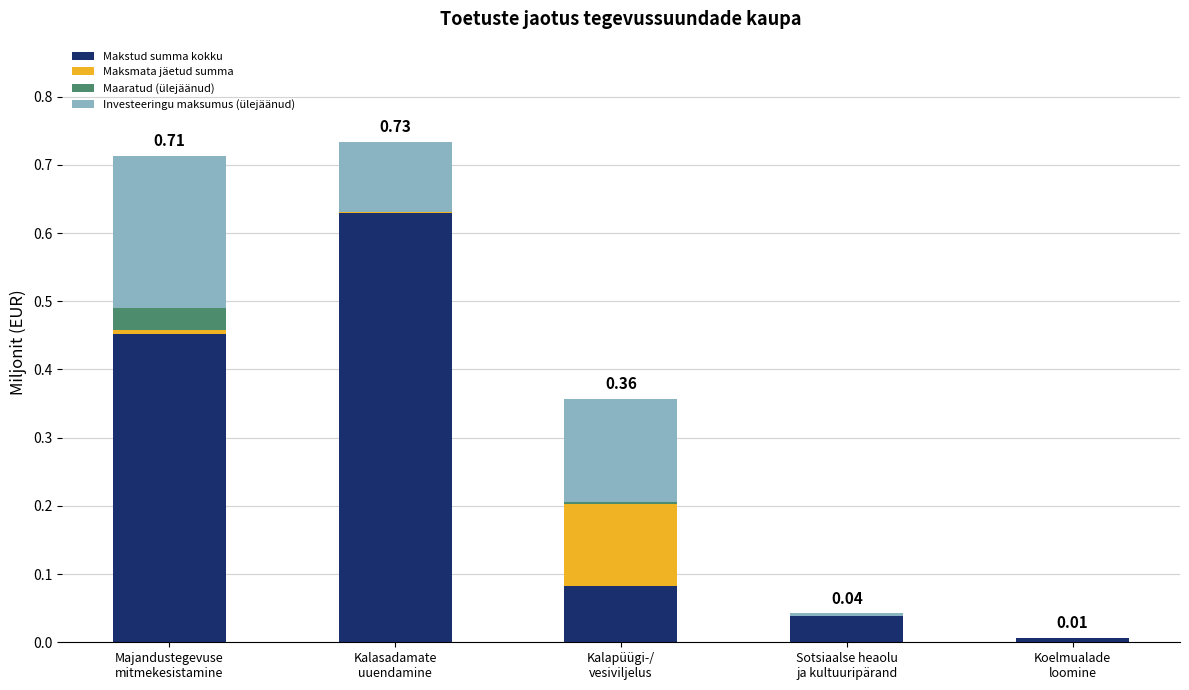

What are all the series names shown in the legend?

Makstud summa kokku, Maksmata jäetud summa, Maaratud (ülejäänud), Investeeringu maksumus (ülejäänud)